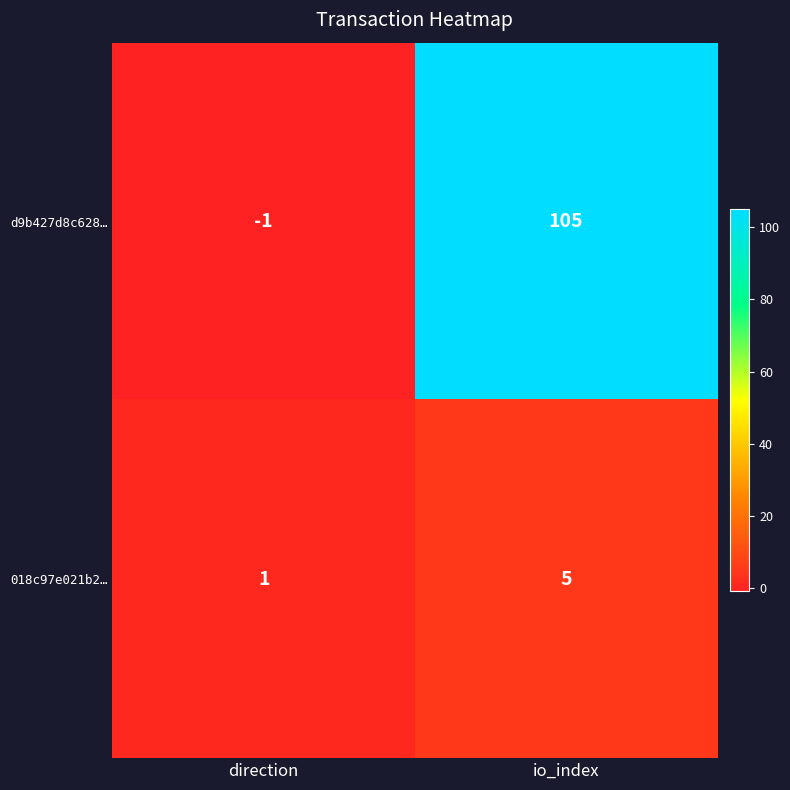

Rank the series at io_index from lowest to highest value.

018c97e021b2…, d9b427d8c628…